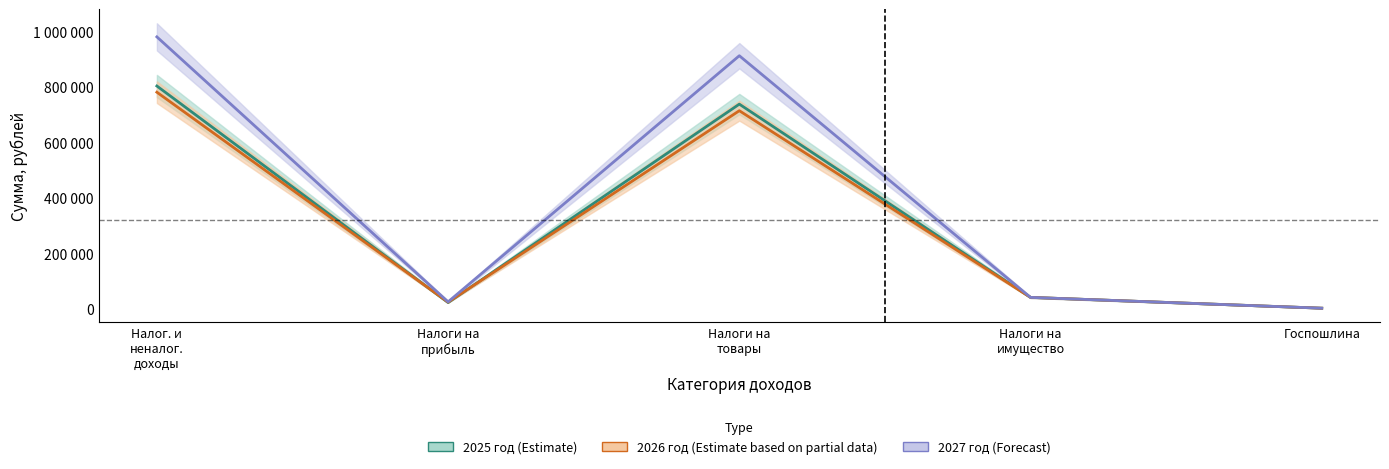

What is the highest value of the 2027 год series?

980720